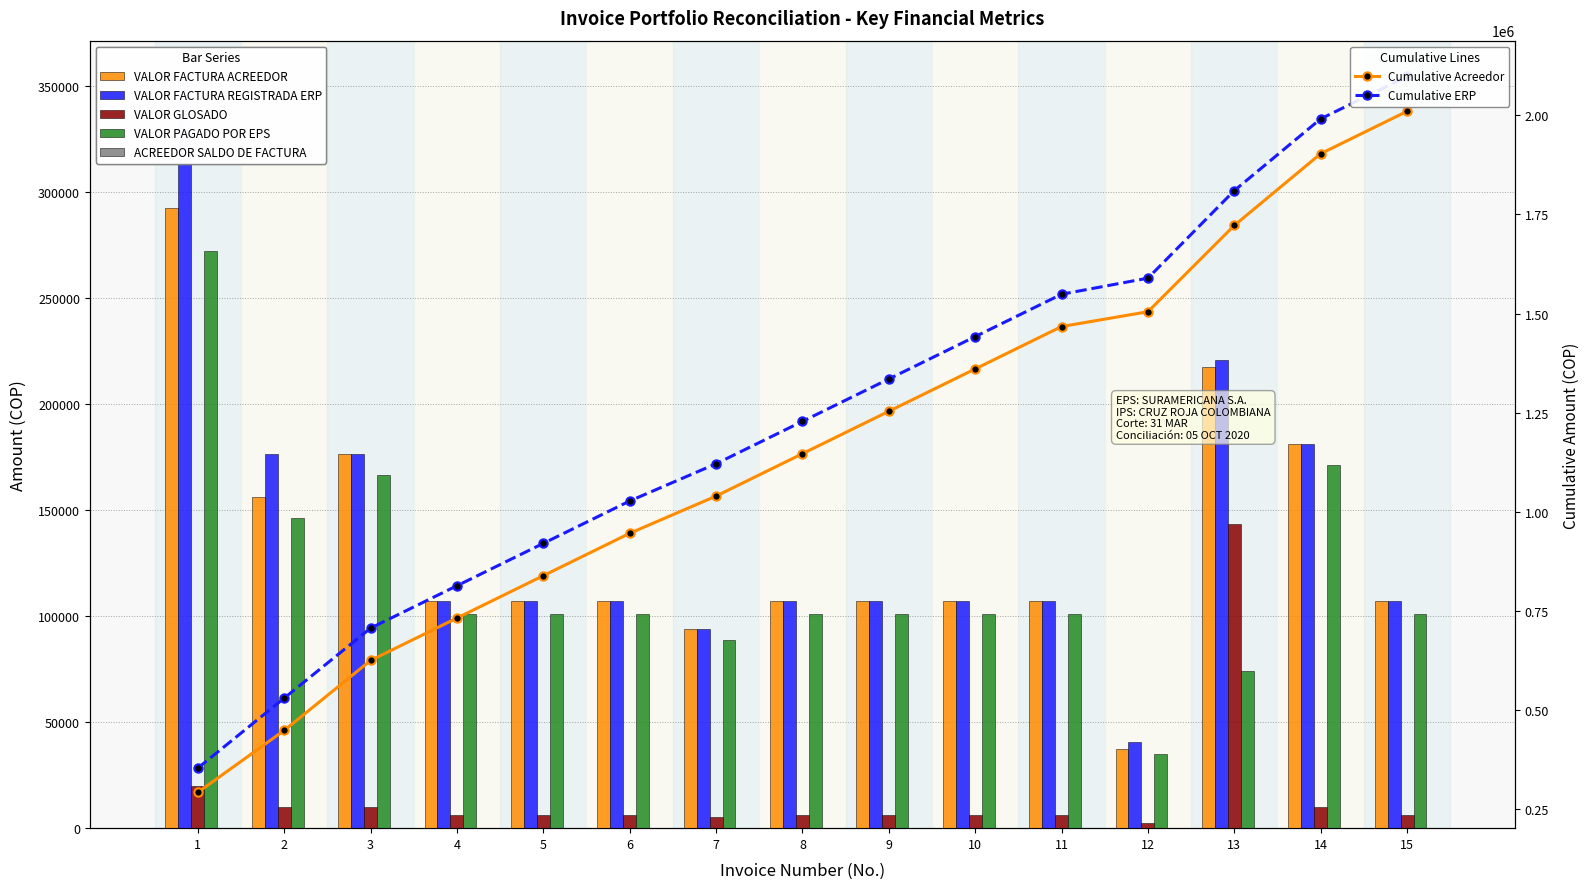

What is the minimum value shown in the chart?

2300